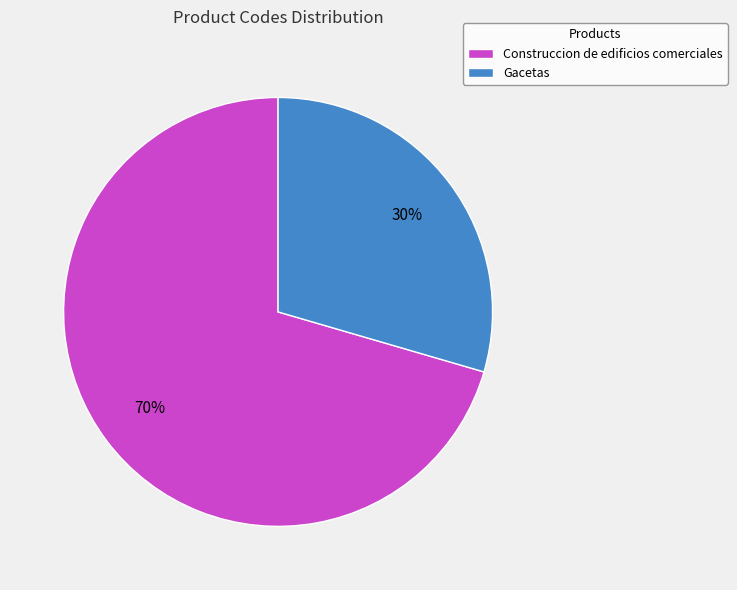

To the nearest percent, what is the average slice percentage?

50%